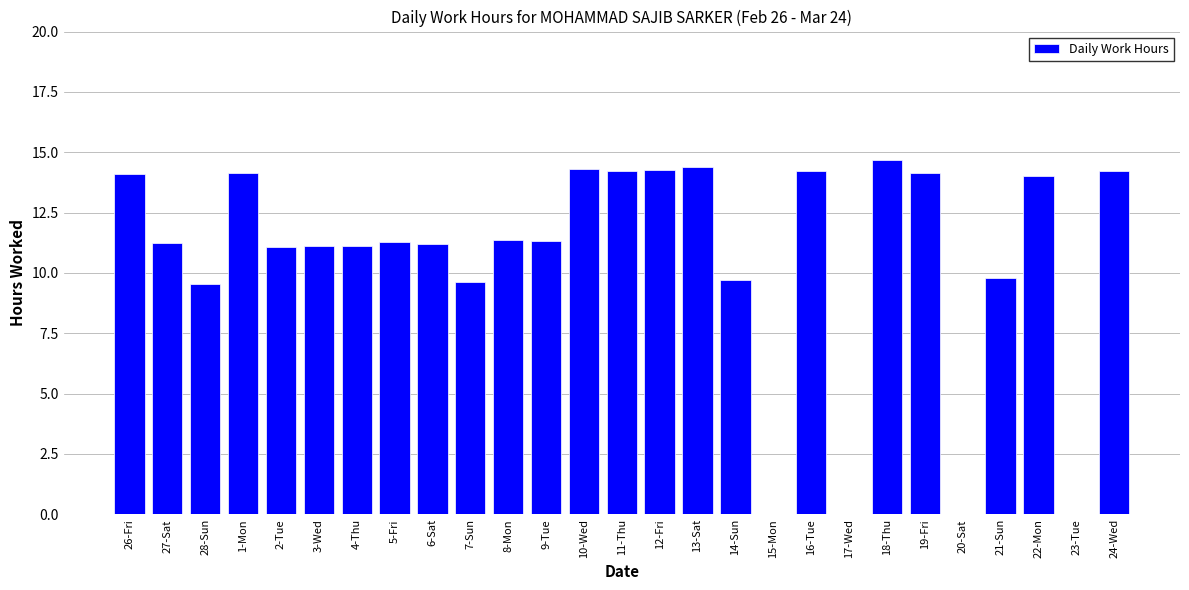

True or false: the data shows 6.3 at 1-Mon.

False